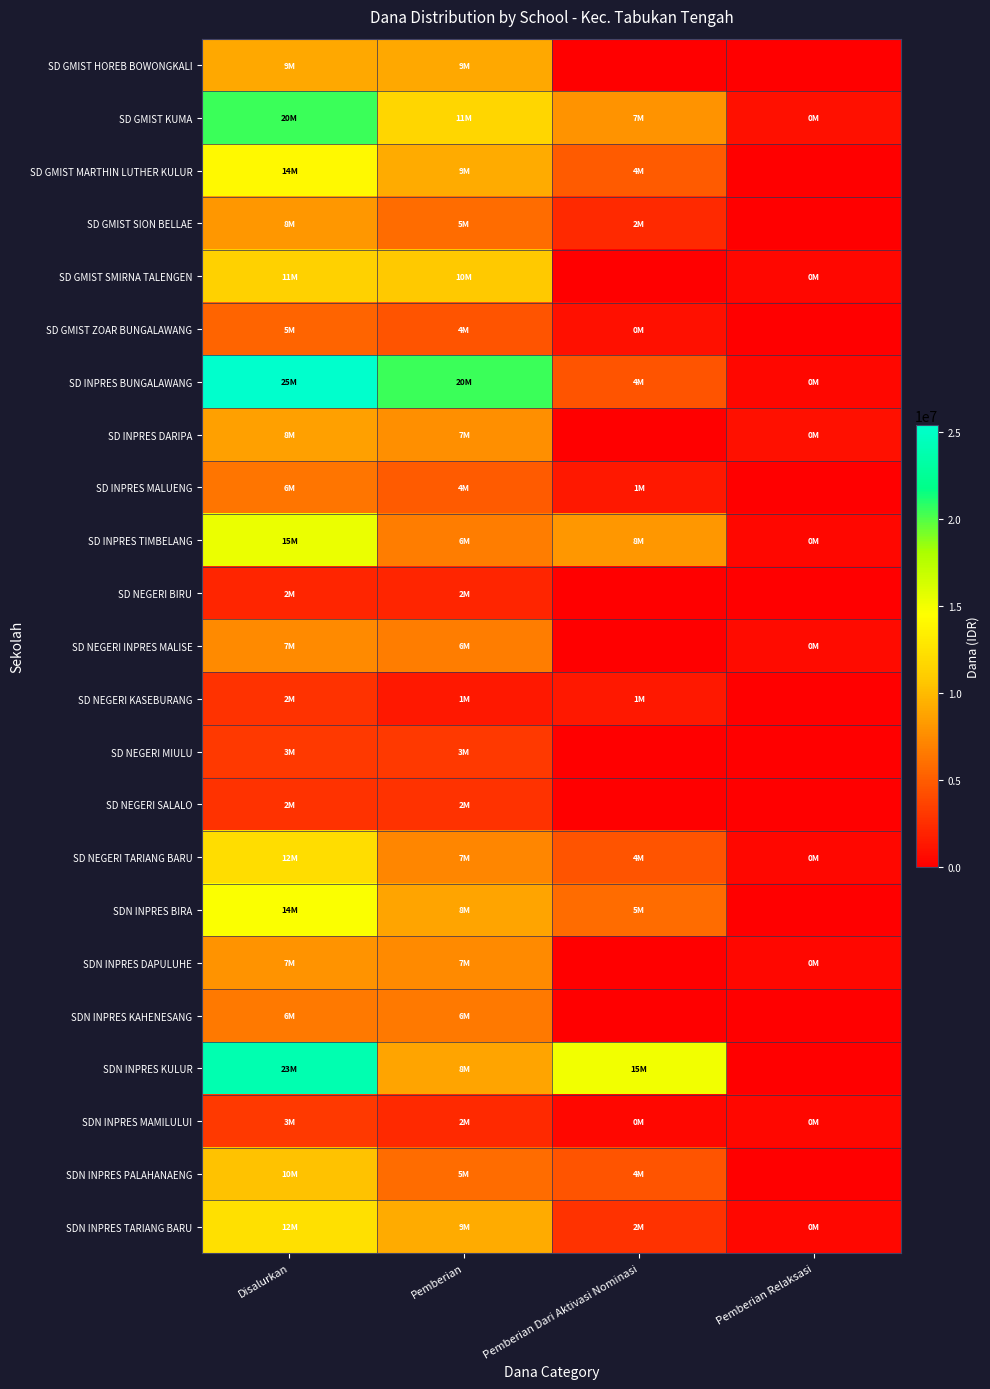

Between Disalurkan and Pemberian Relaksasi, which series saw the biggest shift?

SD INPRES BUNGALAWANG